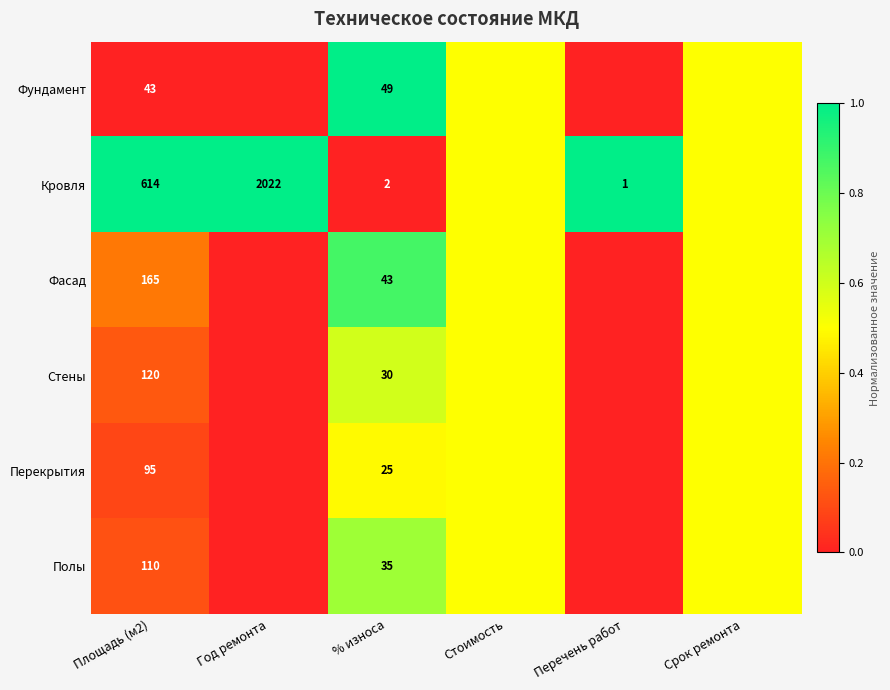

True or false: Полы has a value of 11.2 at % износа.

False